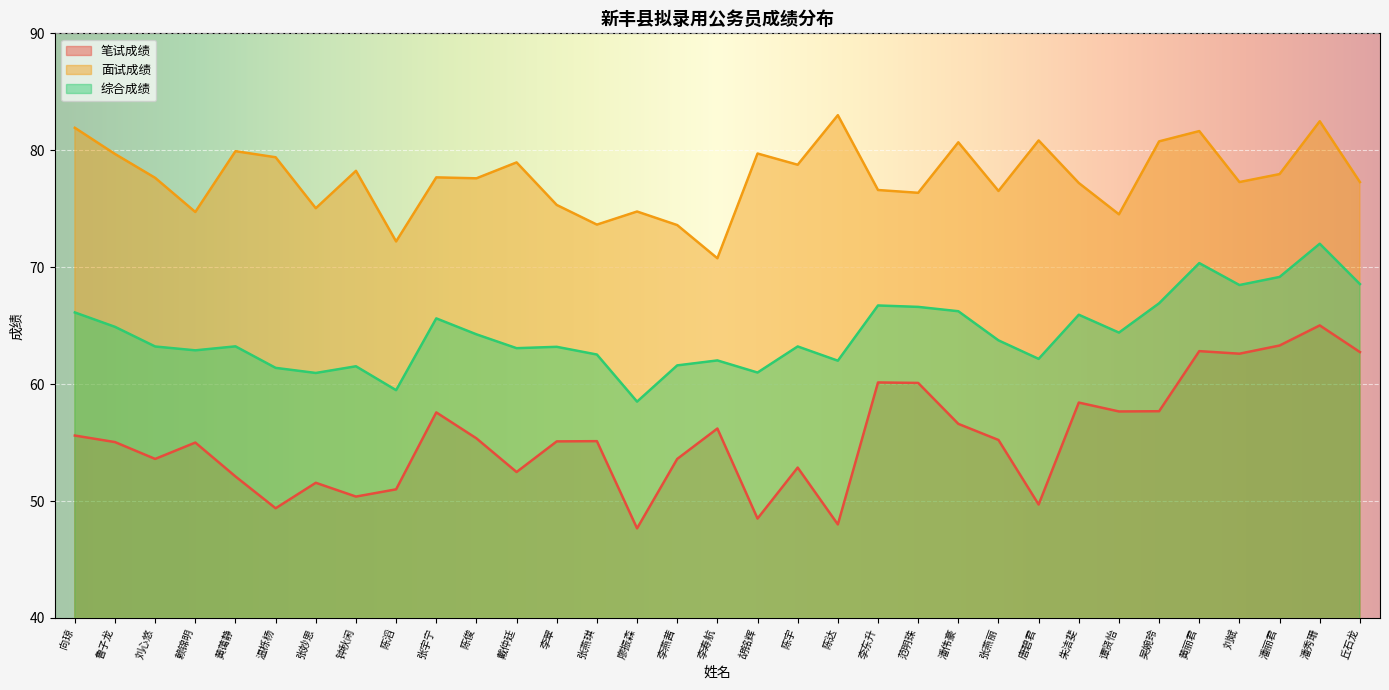

Does the chart display data point markers on the line(s)?

No